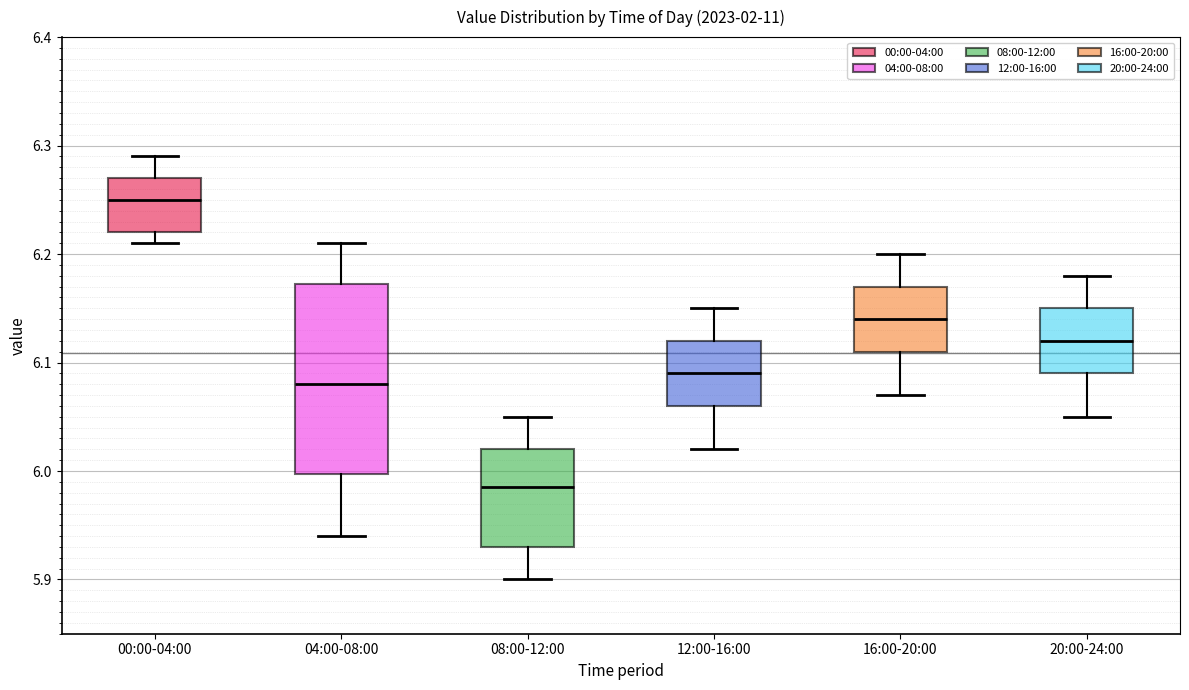

Reading left to right, transcribe this box plot: for each box, give where its median line is, the range the box spans, and where its two whiskers end, as read against the y-axis. The values are not printed on the chart, so give them approximately, as read against the axis.

00:00-04:00: median 6.25, box 6.22 to 6.27, whiskers 6.21 to 6.29
04:00-08:00: median 6.08, box 6.00 to 6.17, whiskers 5.94 to 6.21
08:00-12:00: median 5.99, box 5.93 to 6.02, whiskers 5.90 to 6.05
12:00-16:00: median 6.09, box 6.06 to 6.12, whiskers 6.02 to 6.15
16:00-20:00: median 6.14, box 6.11 to 6.17, whiskers 6.07 to 6.20
20:00-24:00: median 6.12, box 6.09 to 6.15, whiskers 6.05 to 6.18